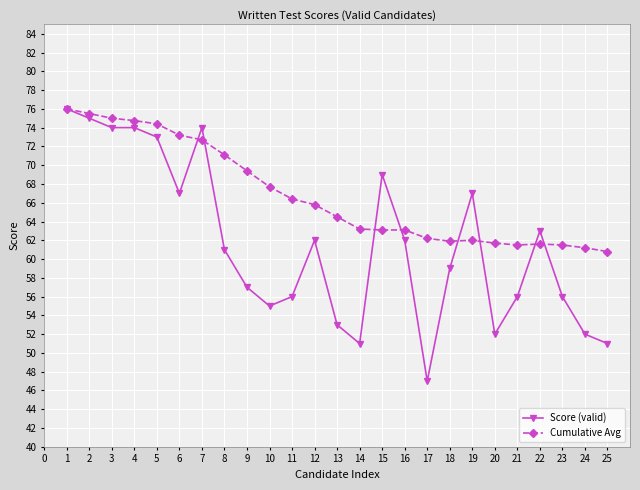

After their last crossing, which series has the higher values: Score (valid) or Cumulative Avg?

Cumulative Avg